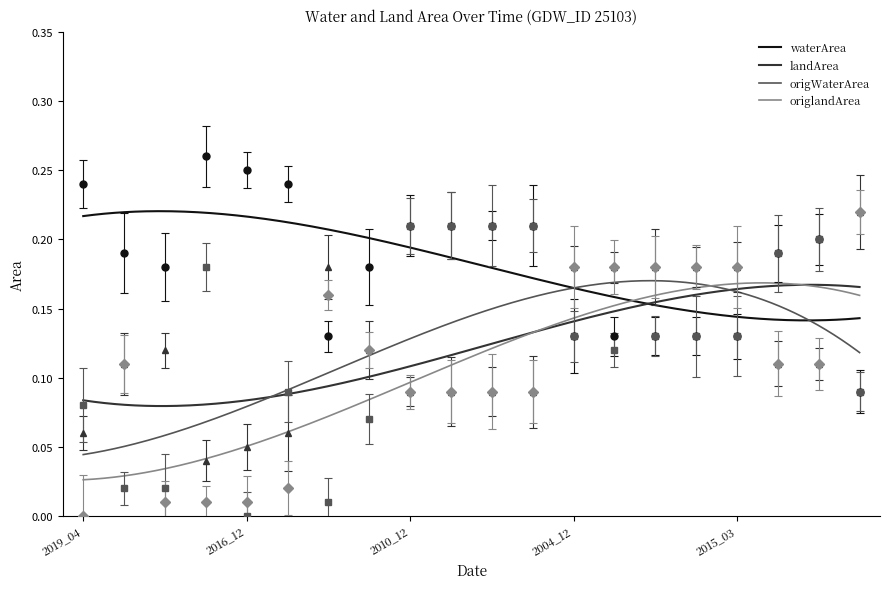

At 2012_01, list the series in order from largest to smallest.

landArea, origlandArea, waterArea, origWaterArea